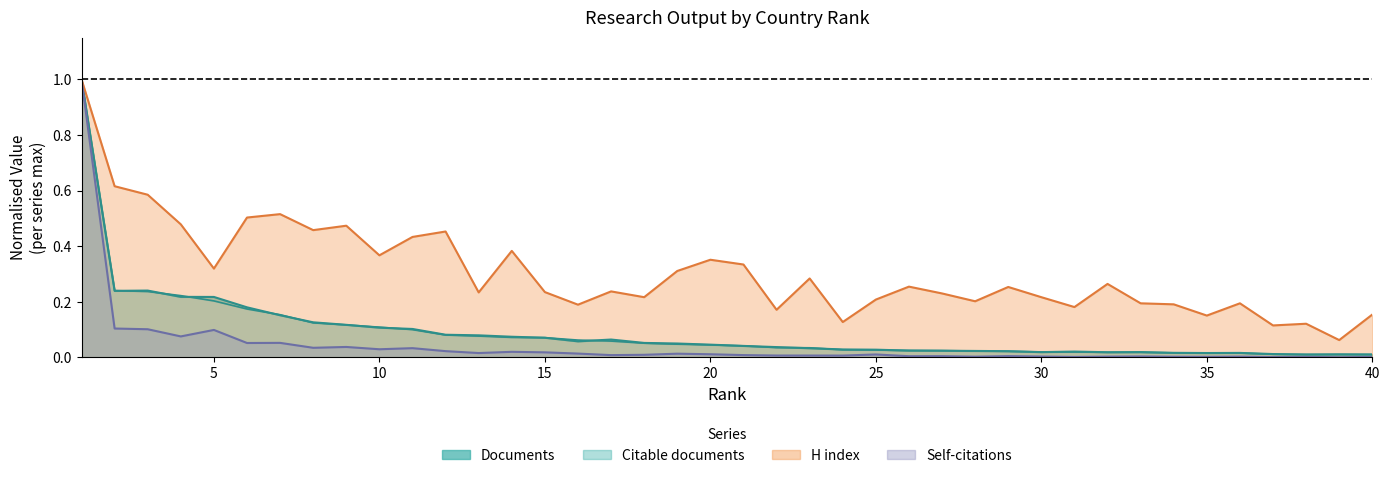

True or false: Documents and H index intersect in this chart.

False